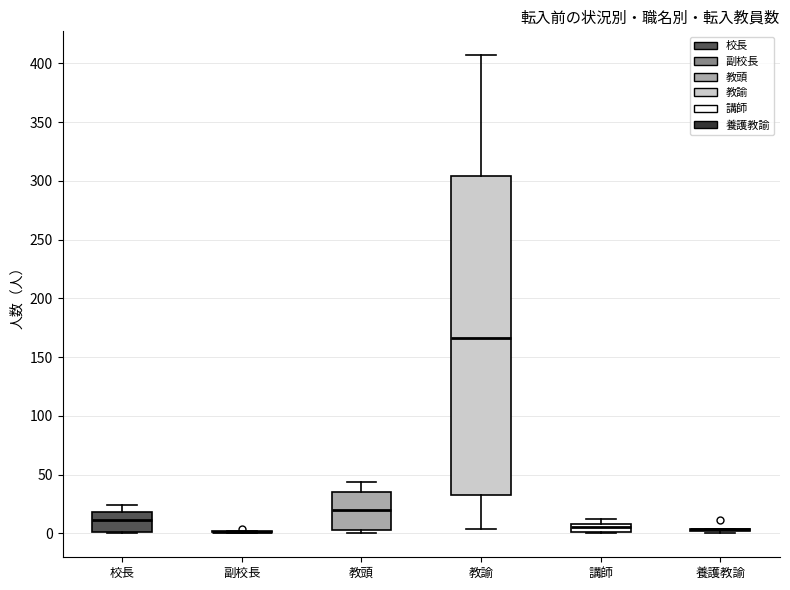

Which box is the tallest, from its lower edge to its upper edge?

教諭